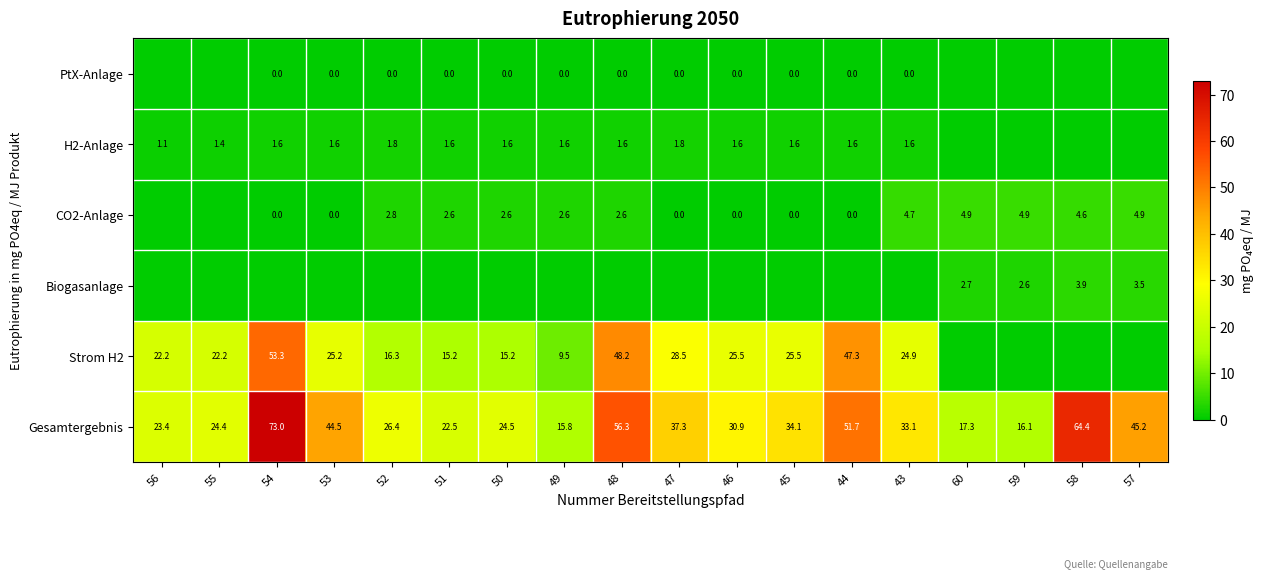

True or false: CO2-Anlage has a value of 1.1 at 48.

False